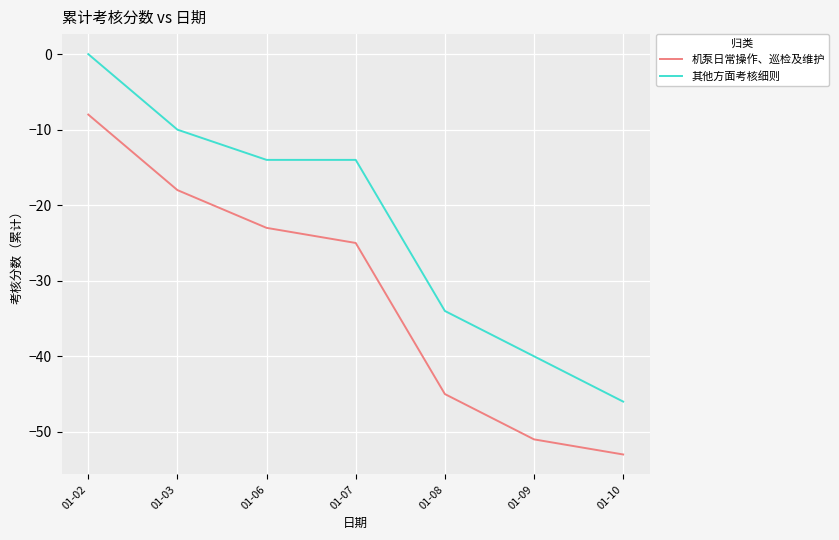

At which category is the sum across all series the highest?

01-02